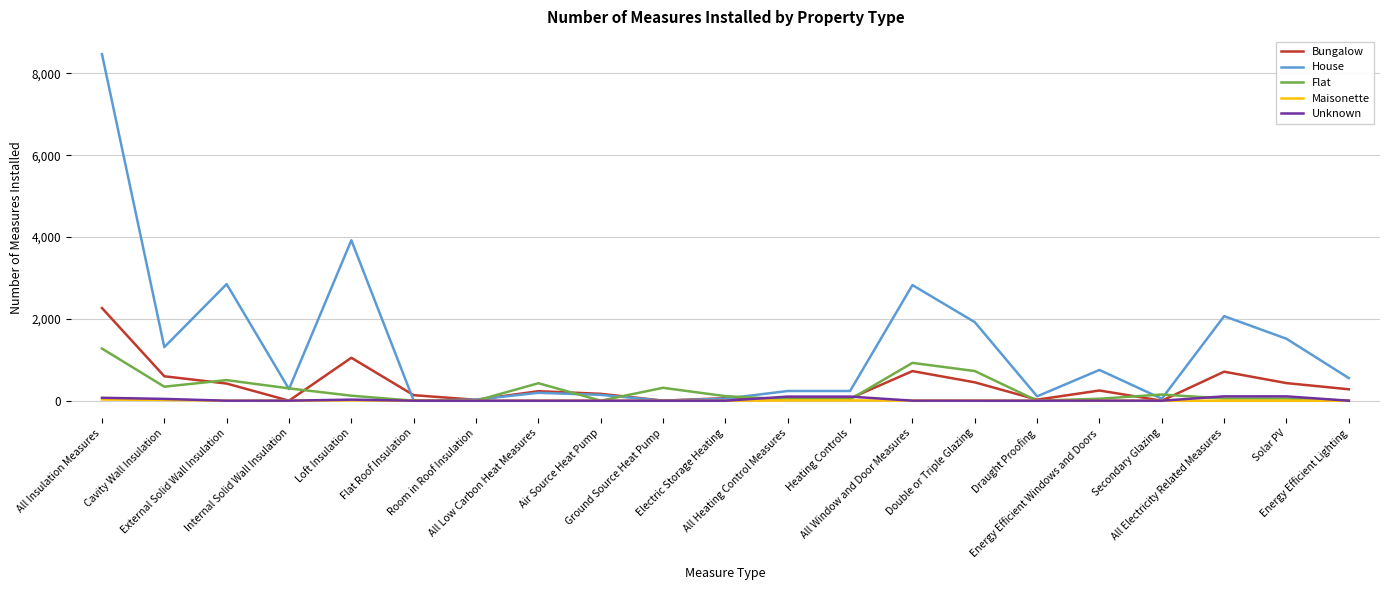

What is the greatest value displayed?

8469